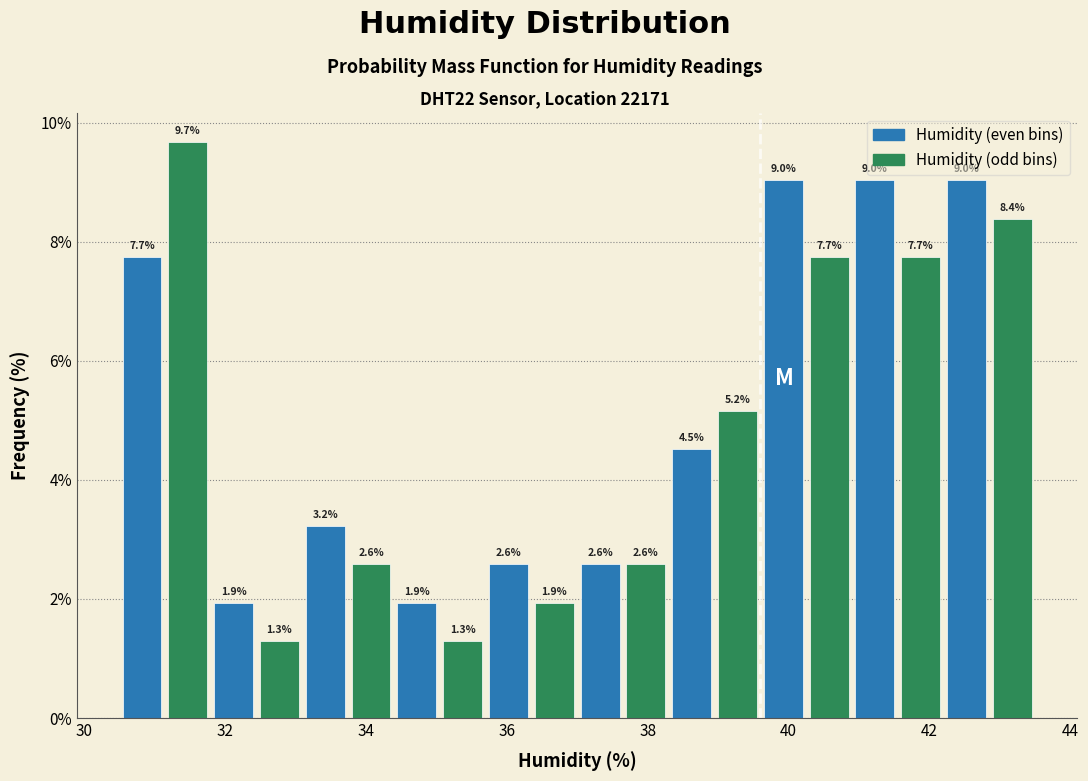

Read against the x-axis, roughly where is the centre of the tallest bar?

31.4